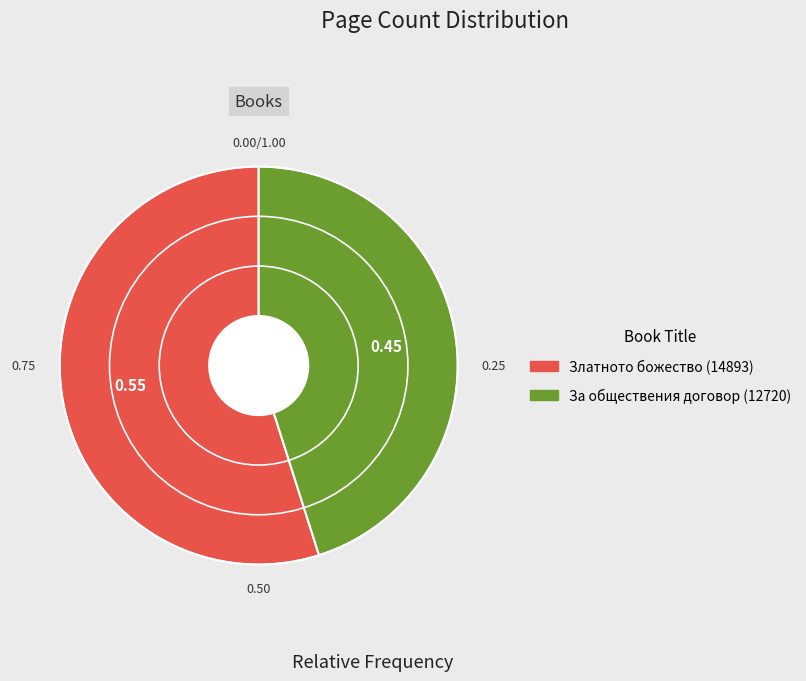

True or false: Златното божество (14893) accounts for 55% of the total.

True